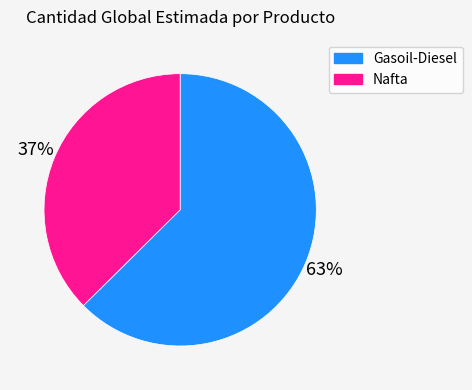

Which slice is the smallest?

Nafta